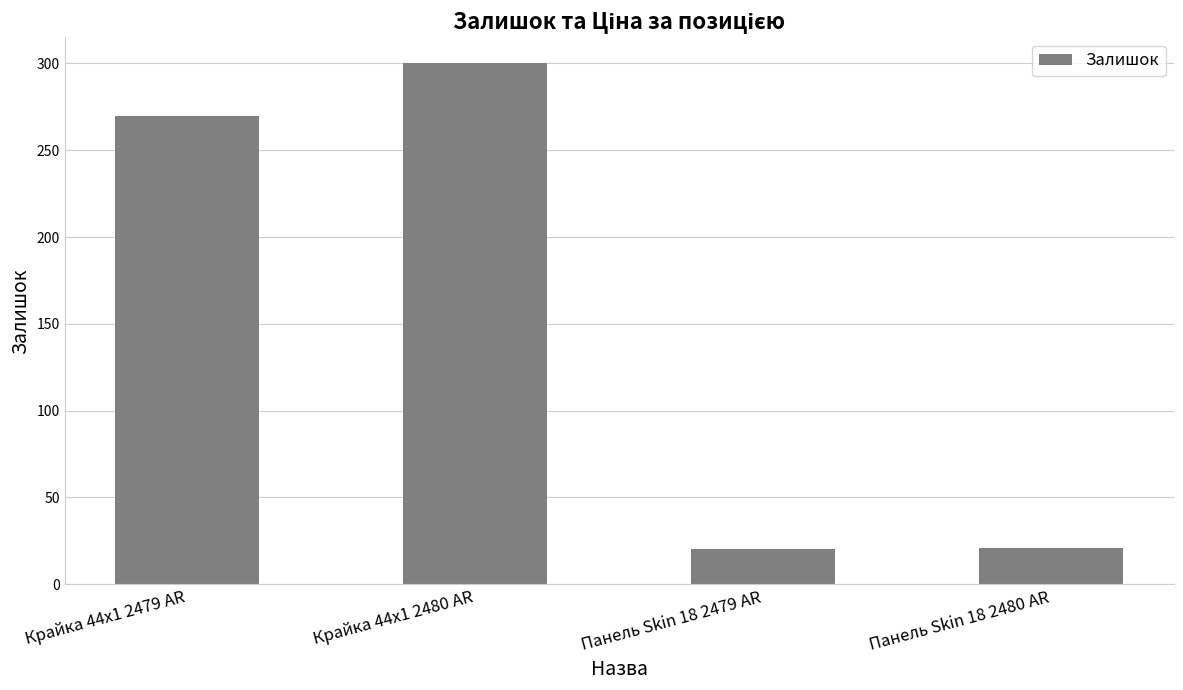

What is the change in value from Крайка 44x1 2480 AR to Панель Skin 18 2479 AR?

-280